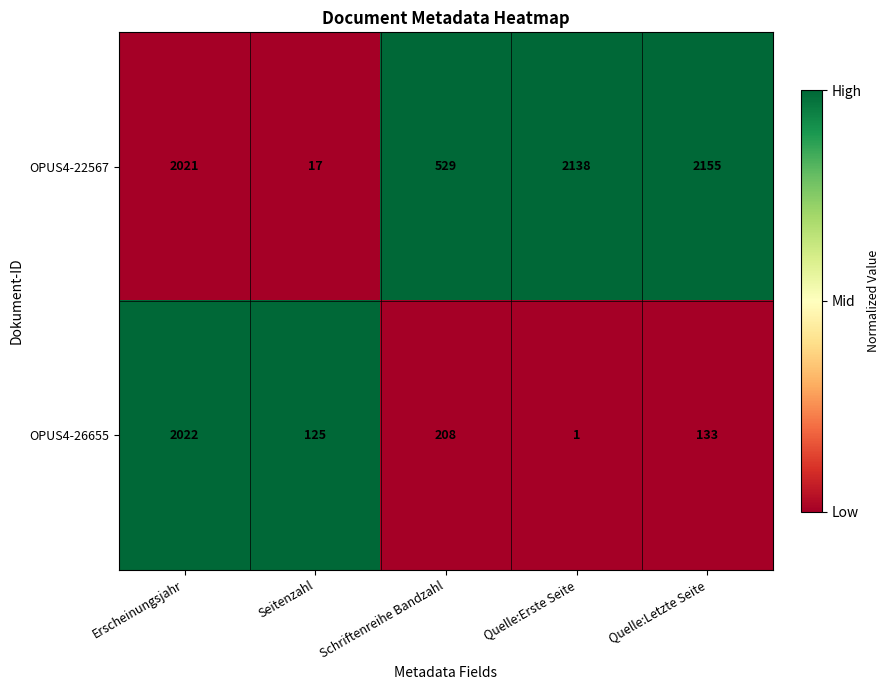

Count the number of categories in the chart.

5